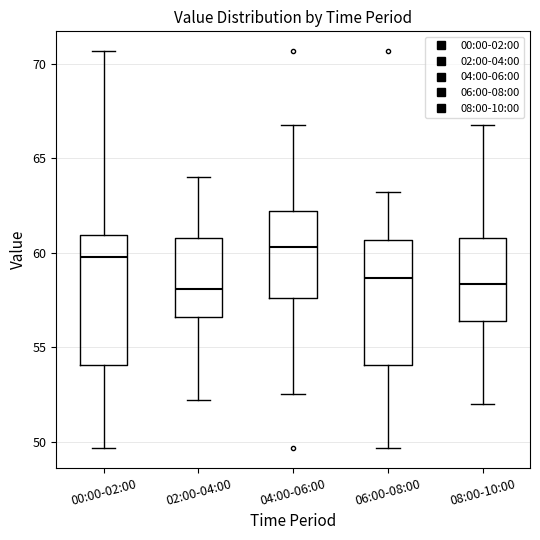

Where is the upper edge of the box for 06:00-08:00 on the y-axis? The values are not printed on the chart, so give them approximately, as read against the axis.

60.5